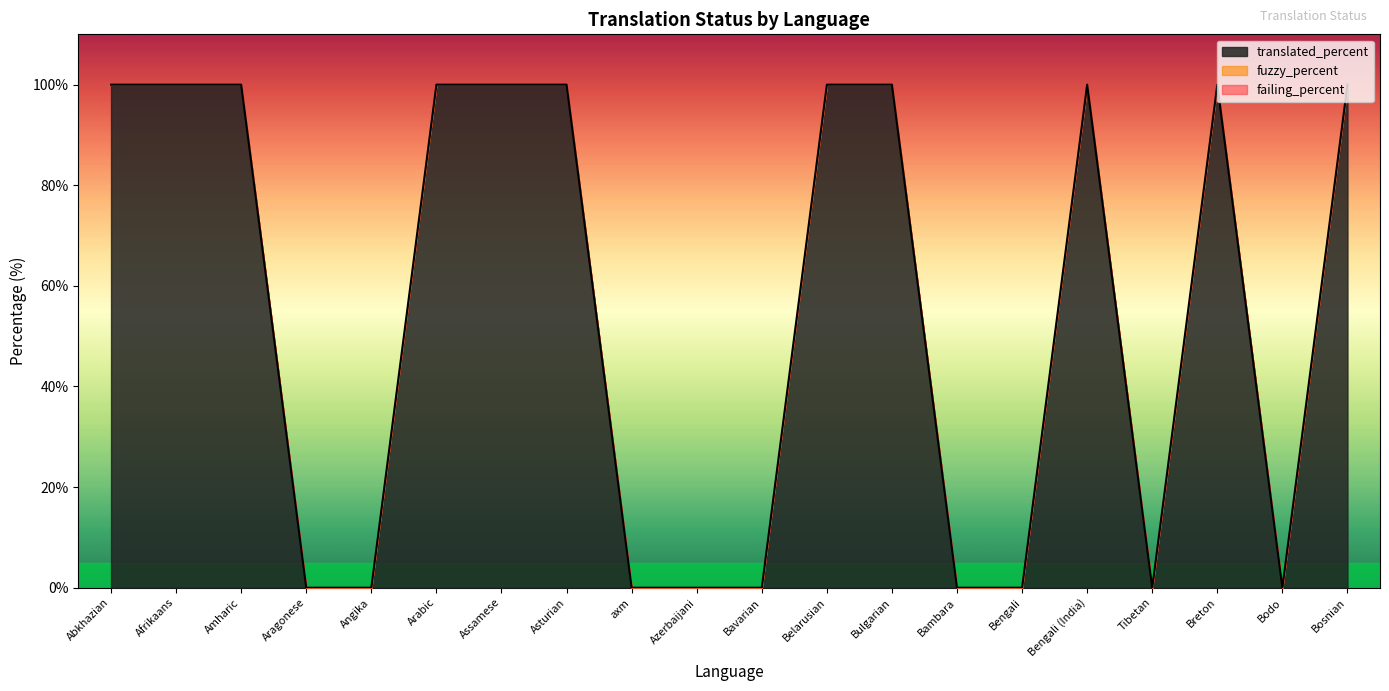

Does the chart have visible grid lines?

No